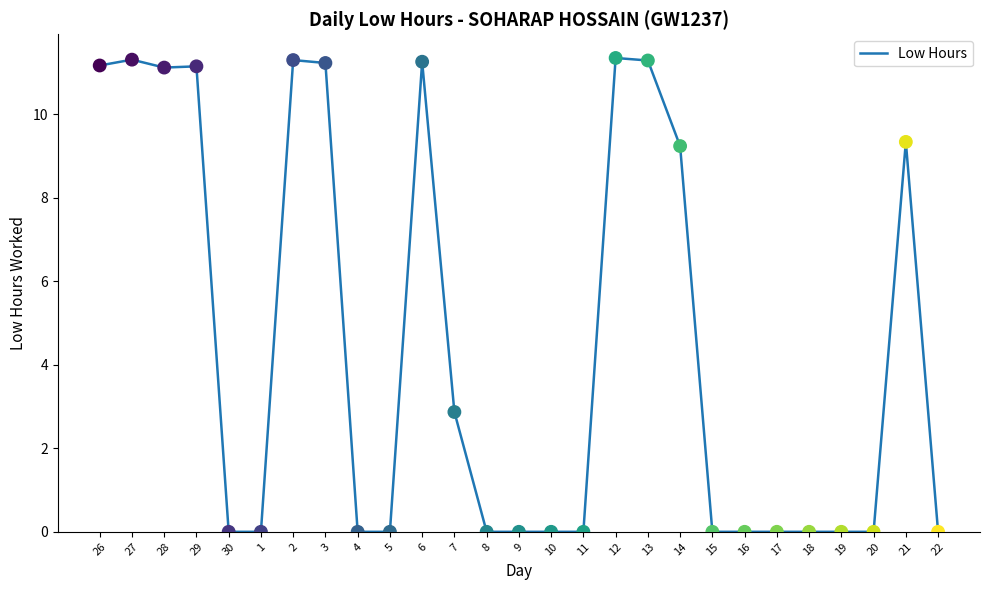

What is the ratio of the value at 6 to the value at 14?

1.2